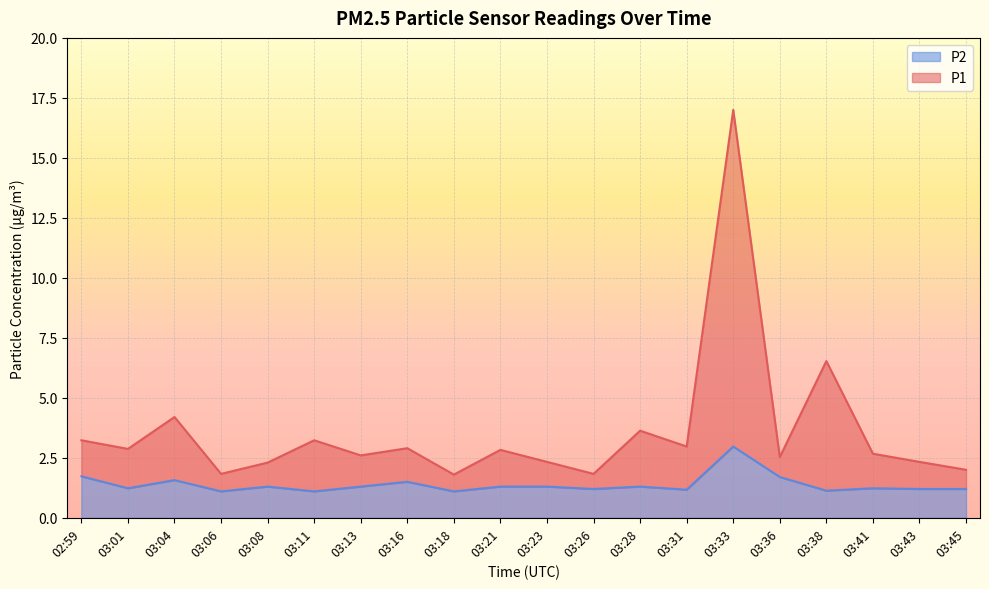

What are all the series names shown in the legend?

P2, P1